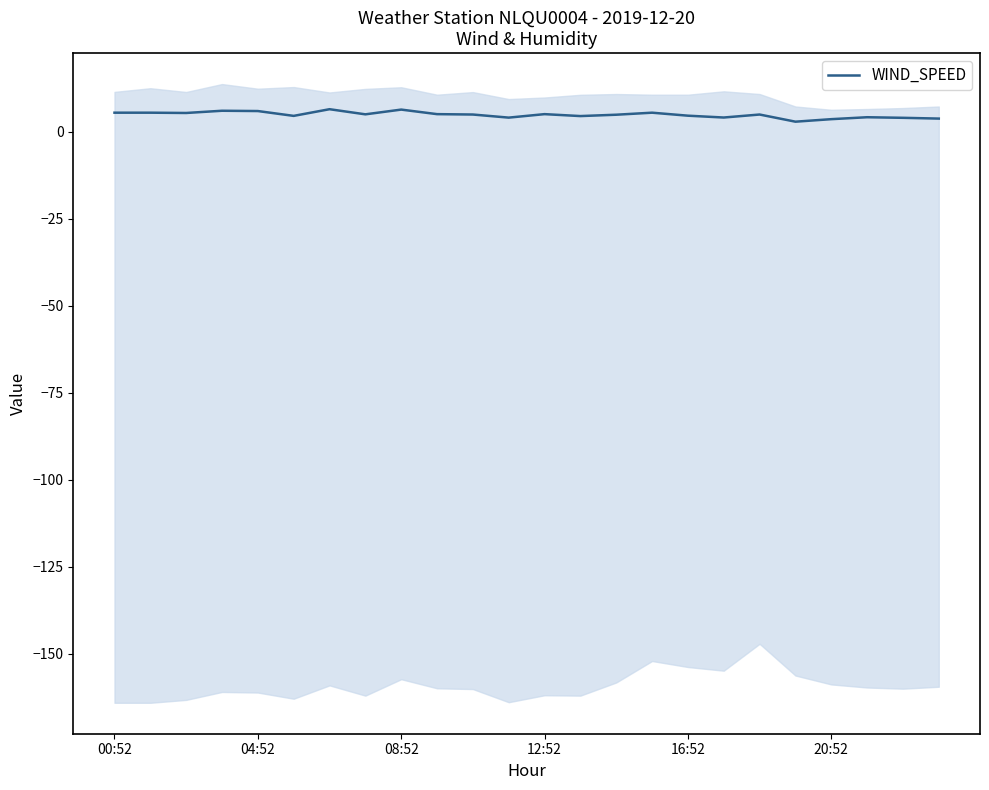

Count the number of categories in the chart.

24